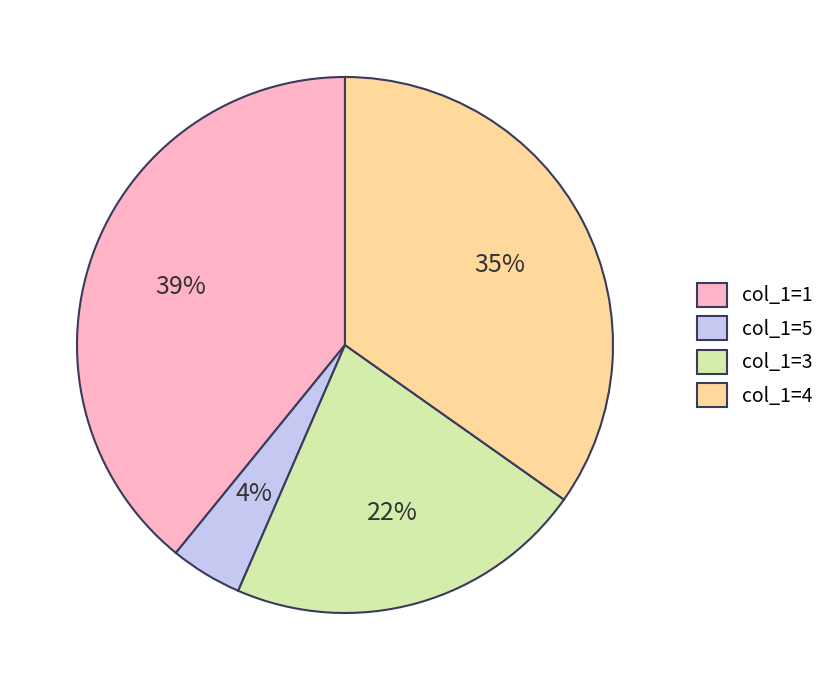

Is it true that col_1=5 is 4% of the pie?

True